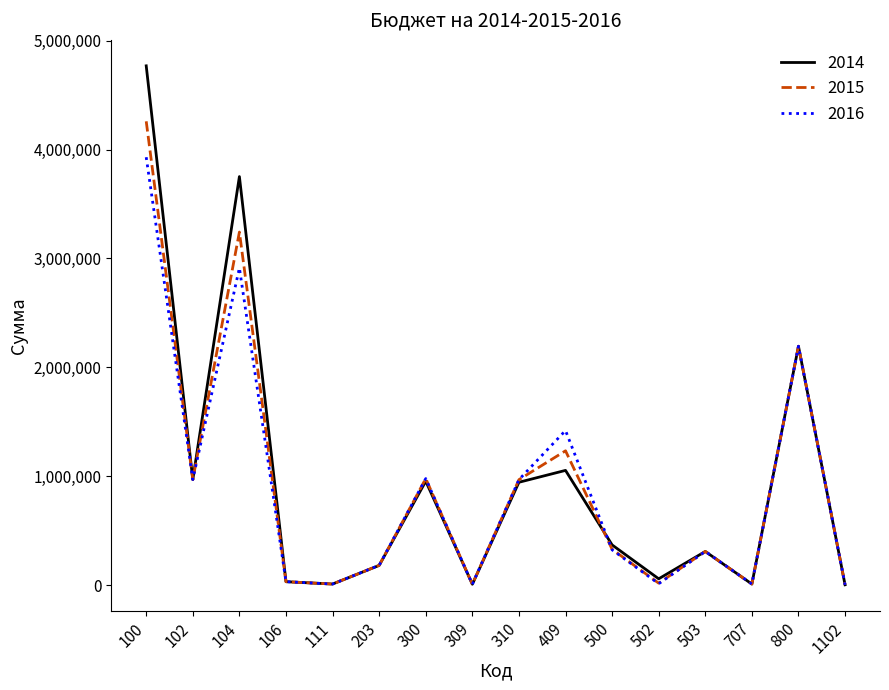

At which label does 2016 first exceed 326000?

100